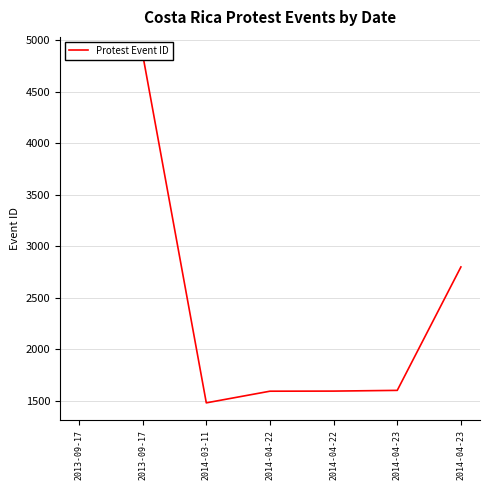

How many interior local peaks (higher than both neighbors) does the data have?

1